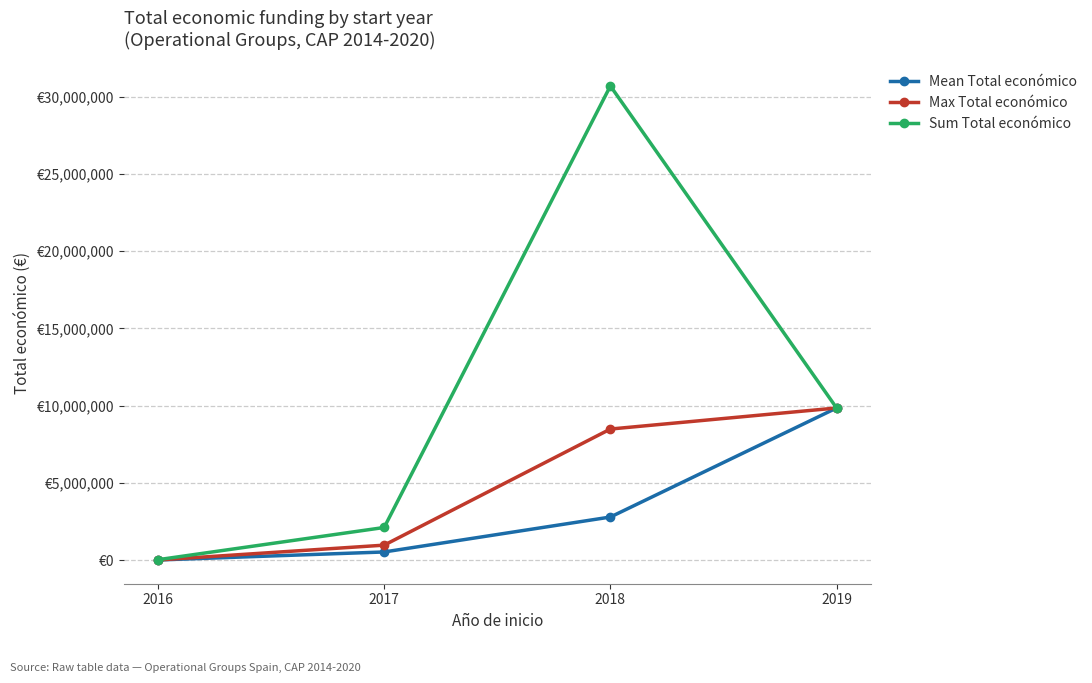

At which category does Sum Total económico reach its first local peak?

2018